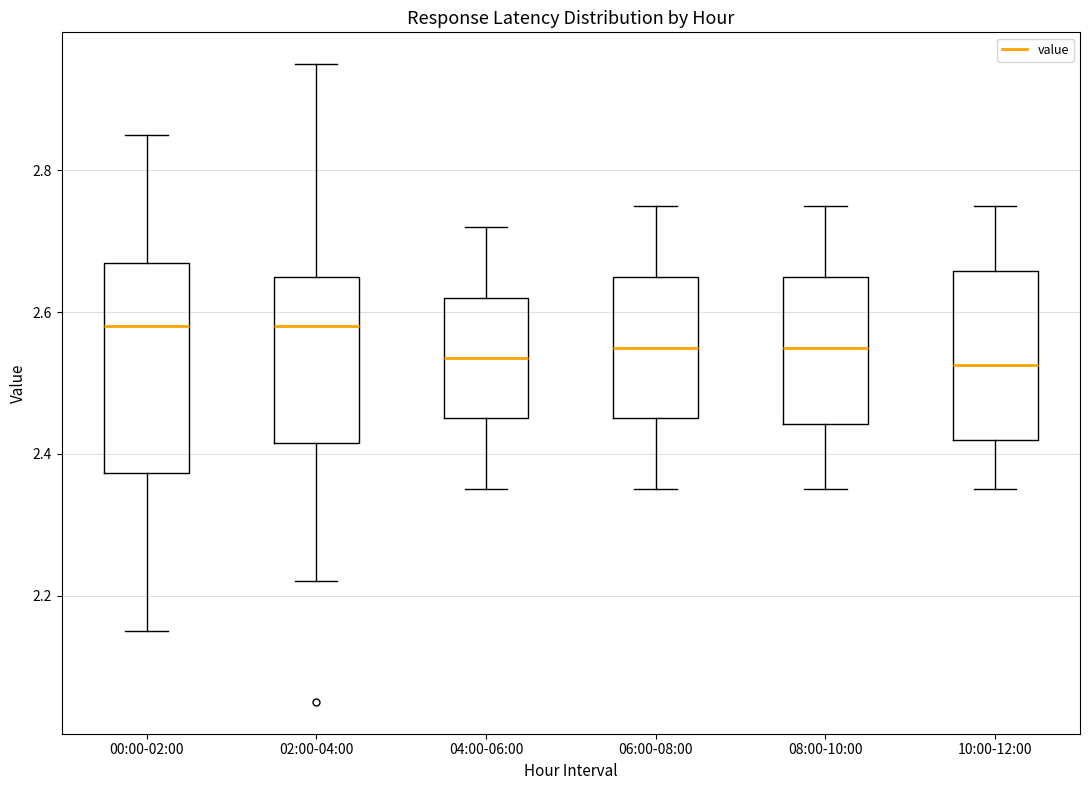

Where does the upper whisker of the box for 10:00-12:00 end on the y-axis? The values are not printed on the chart, so give them approximately, as read against the axis.

2.76